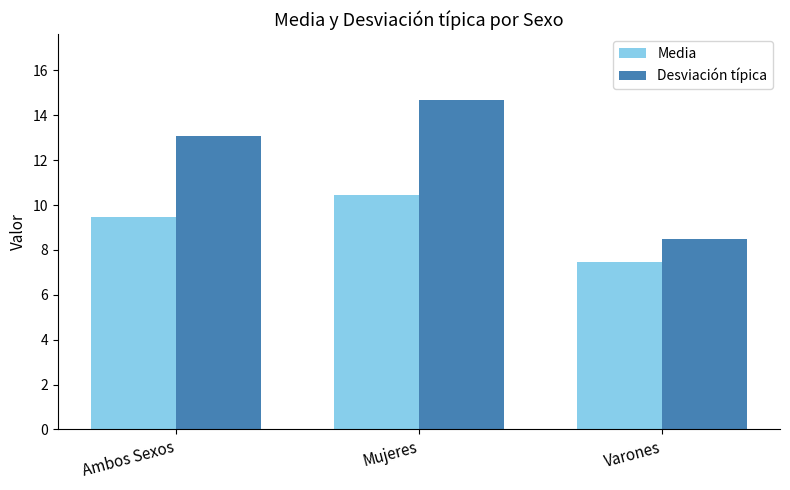

What is the value of the Media bar at the 2nd from the left?

10.5